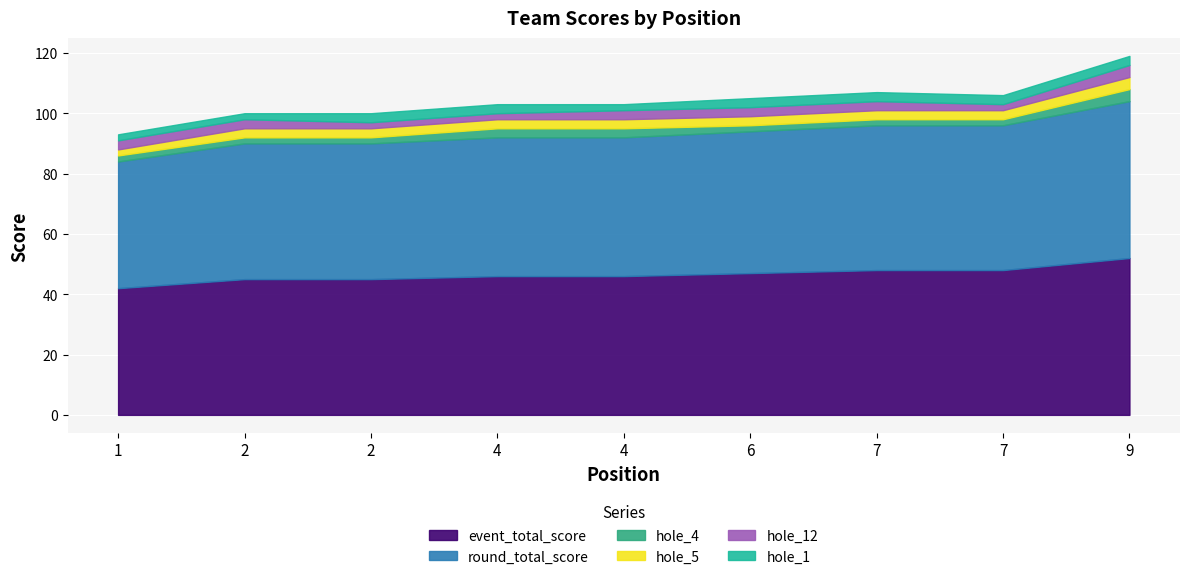

The value of event_total_score at 6 is 31. True or false?

False